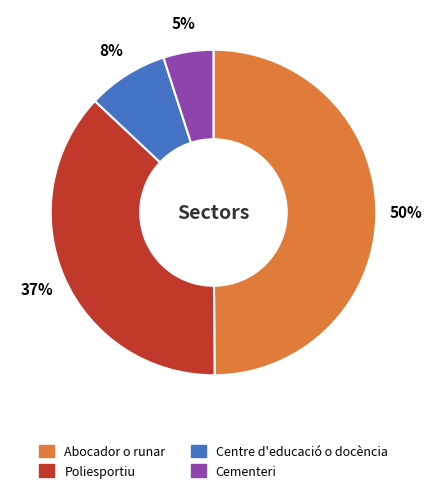

Do Cementeri and Centre d'educació o docència together represent more than half of the pie?

No